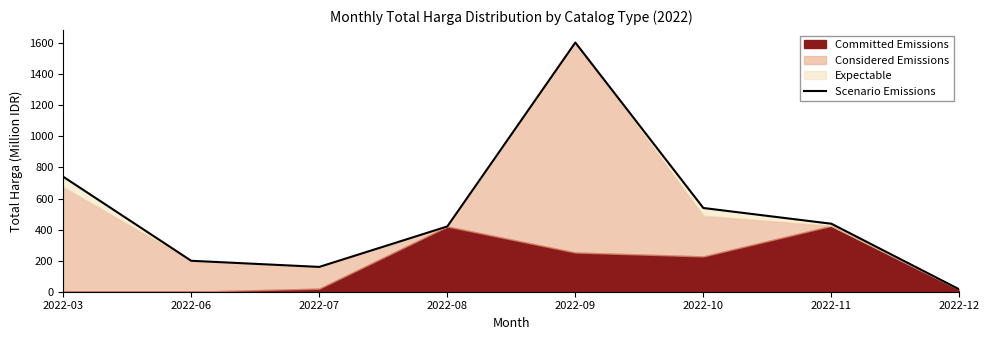

Reading left to right, transcribe all the data shown in this chart.

2022-03=740.5	2022-06=199.2	2022-07=159.8	2022-08=420.1	2022-09=1604.2	2022-10=539.0	2022-11=437.7	2022-12=14.8